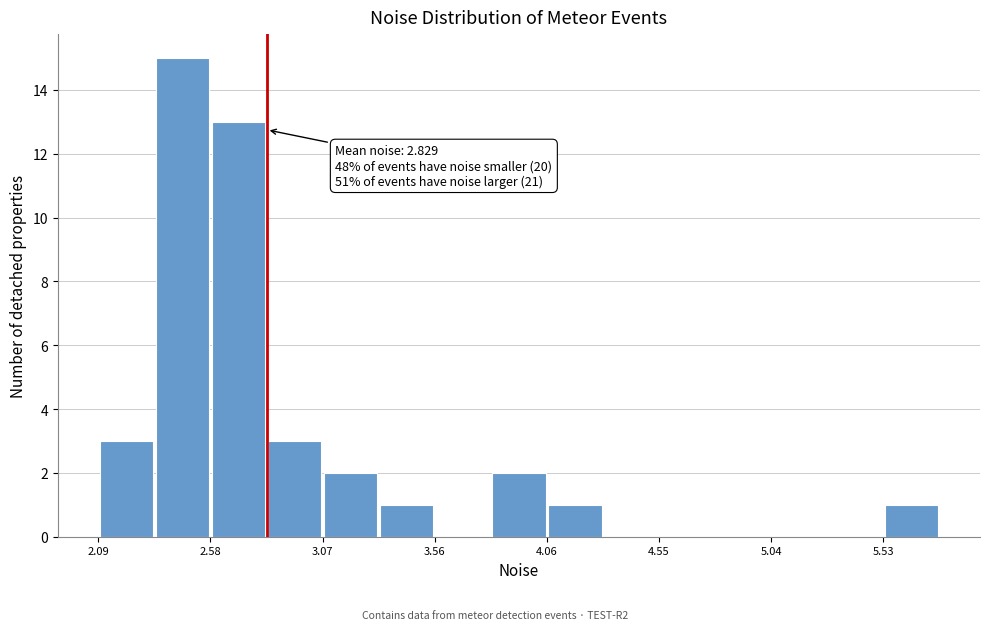

Over which range of the x-axis is the bar tallest?

2.35 to 2.60